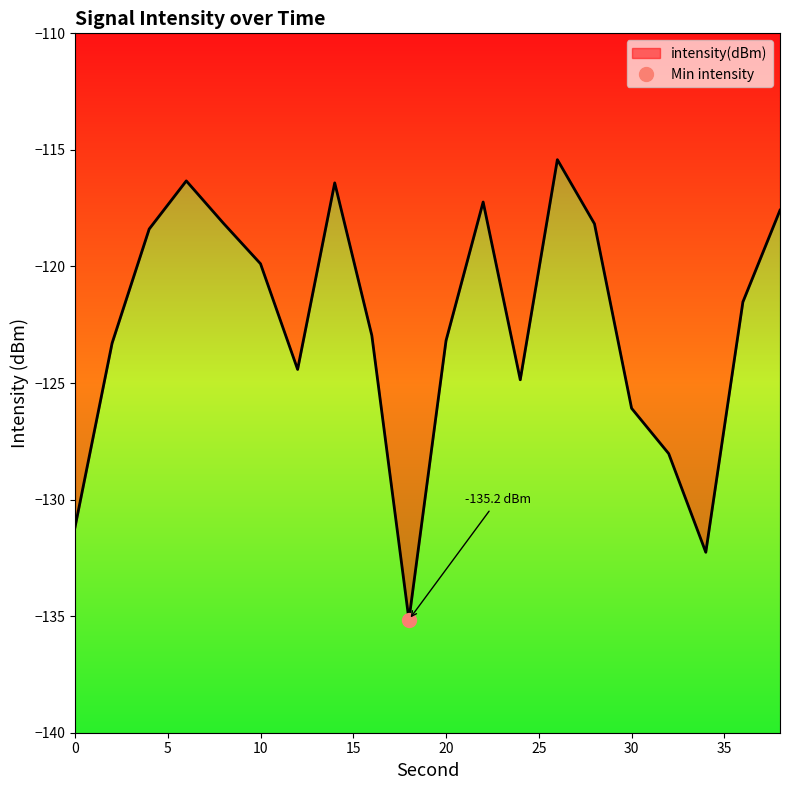

What is the average value?

-122.5